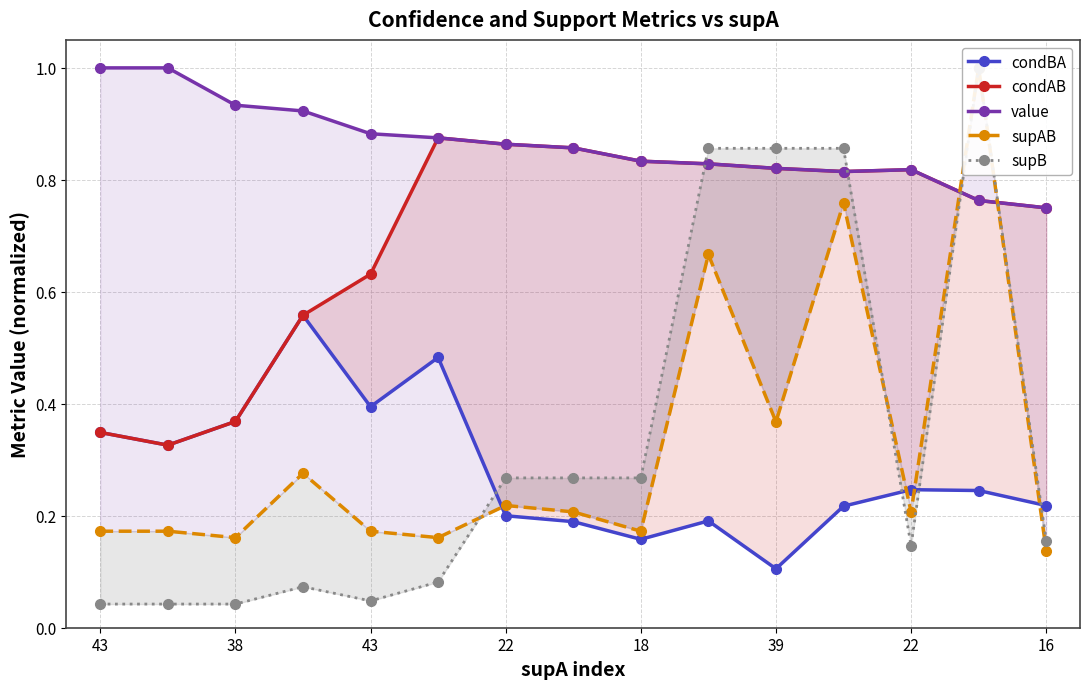

What is the difference between the highest and lowest values at 43?

1.0